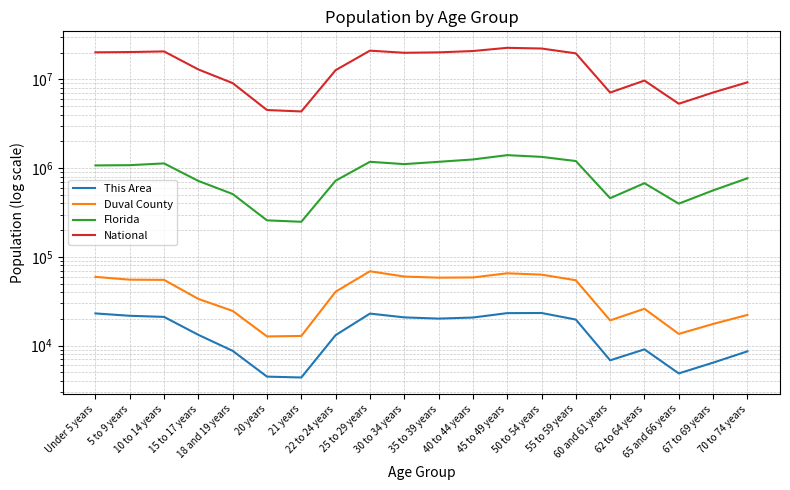

What is the difference between the National values at 45 to 49 years and 18 and 19 years?

13622502